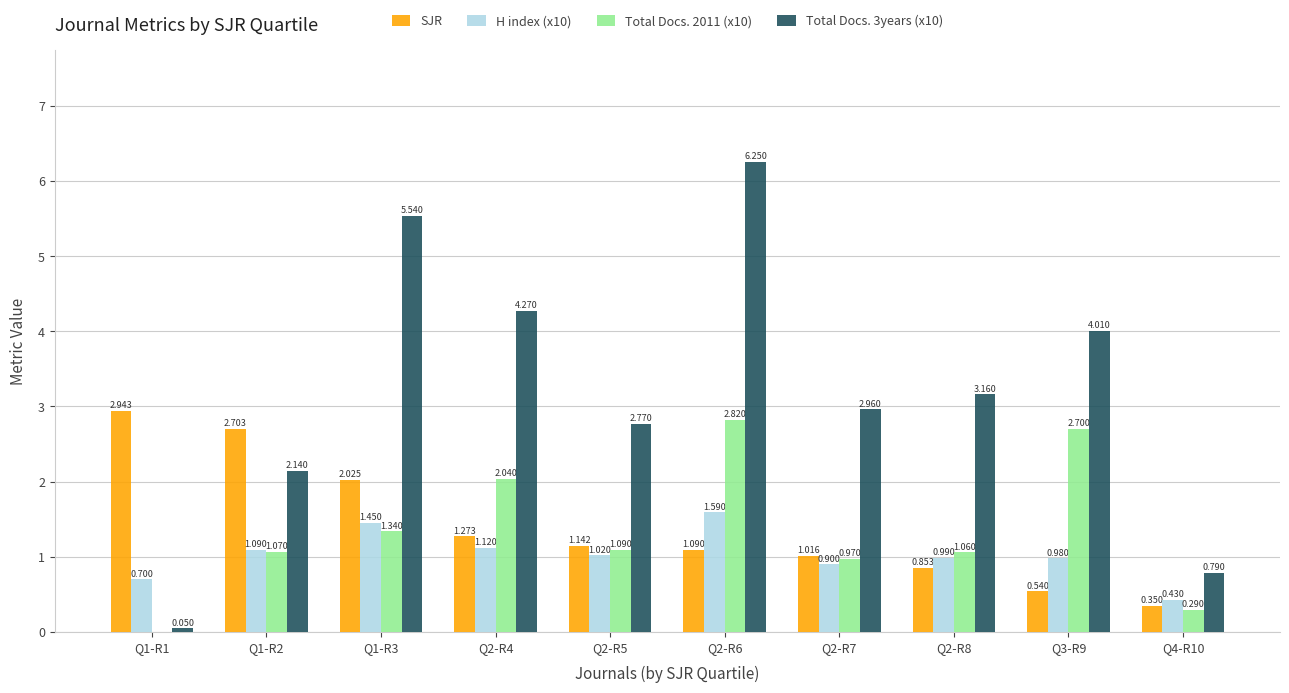

At which category is the sum across all series the highest?

Q2-R6